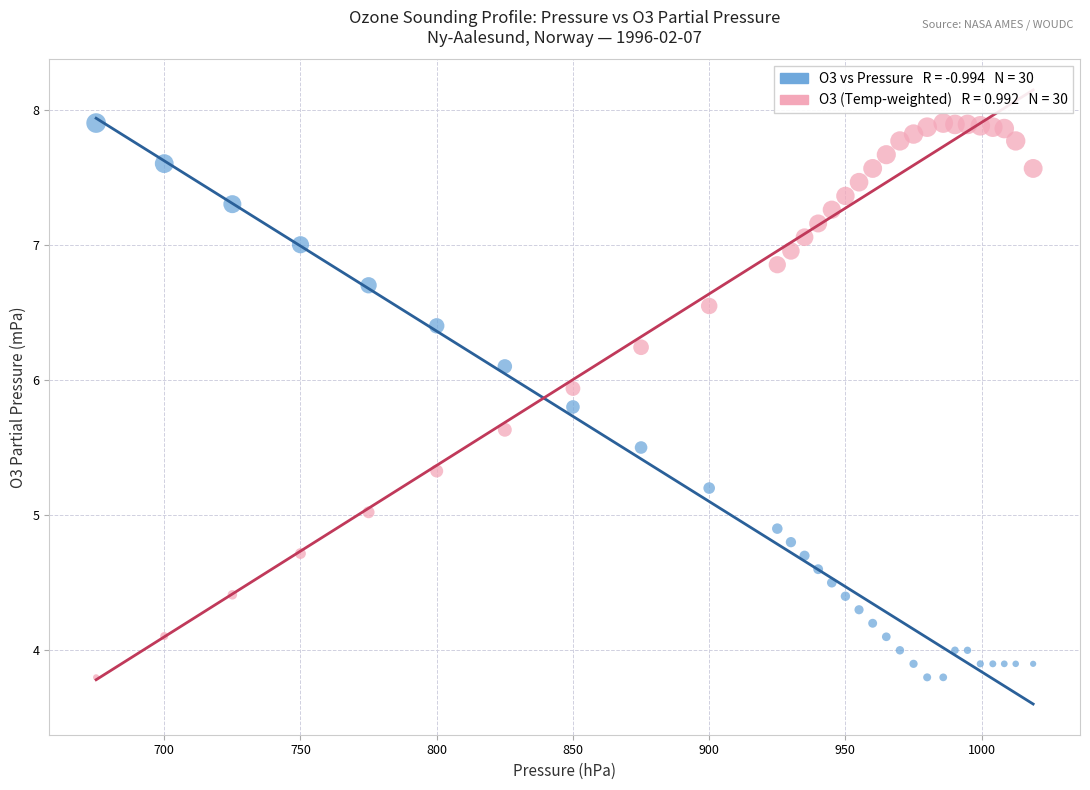

Across all data points, what is the range of Y values (max minus min)?

4.1